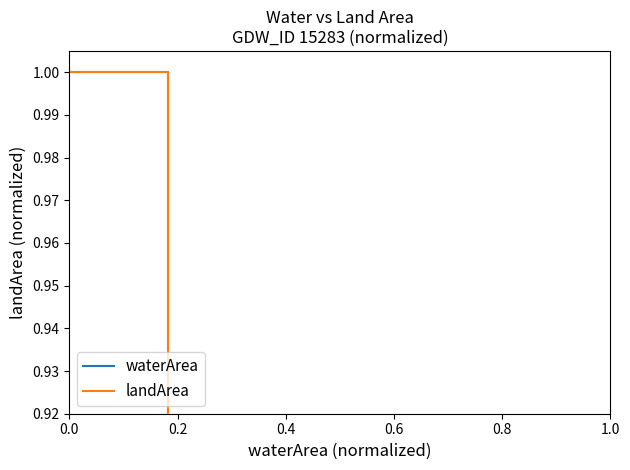

What is the difference between the maximum and minimum values in the waterArea series?

1.0